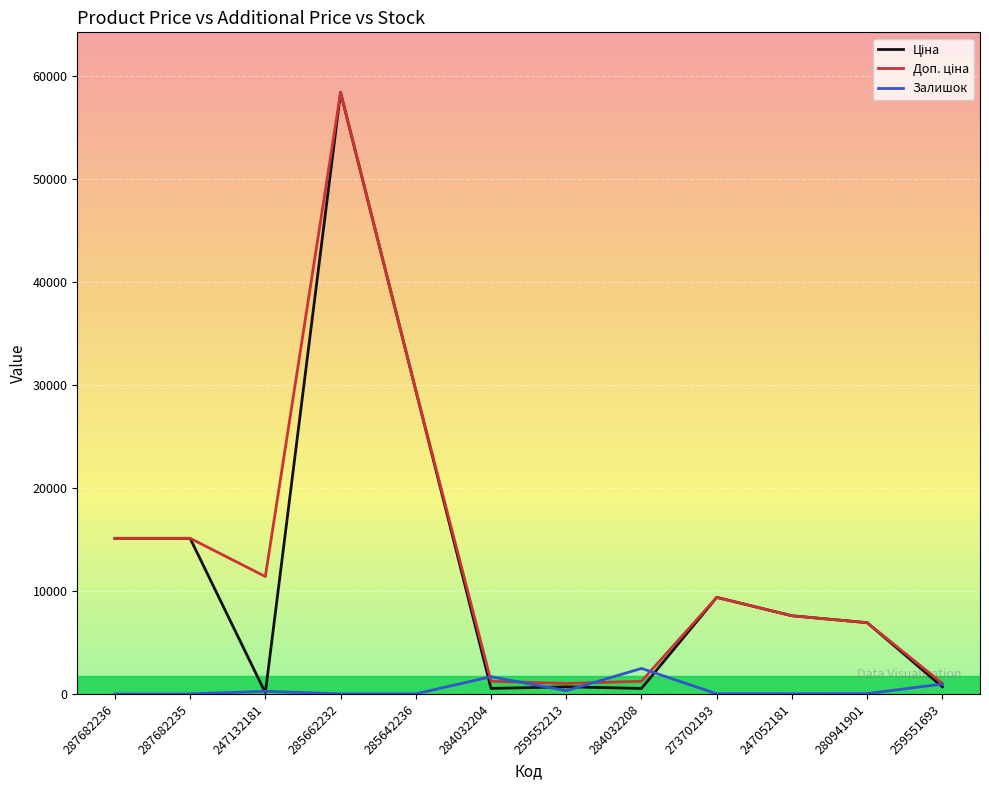

At which category is the sum across all series the highest?

285662232